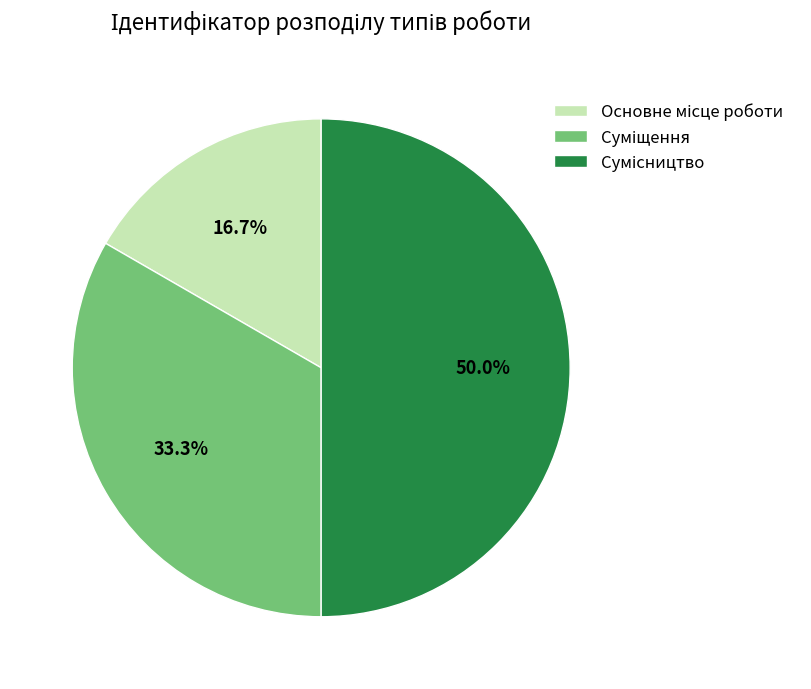

Approximately how many times larger is the value at Сумісництво compared to Основне місце роботи?

3.0